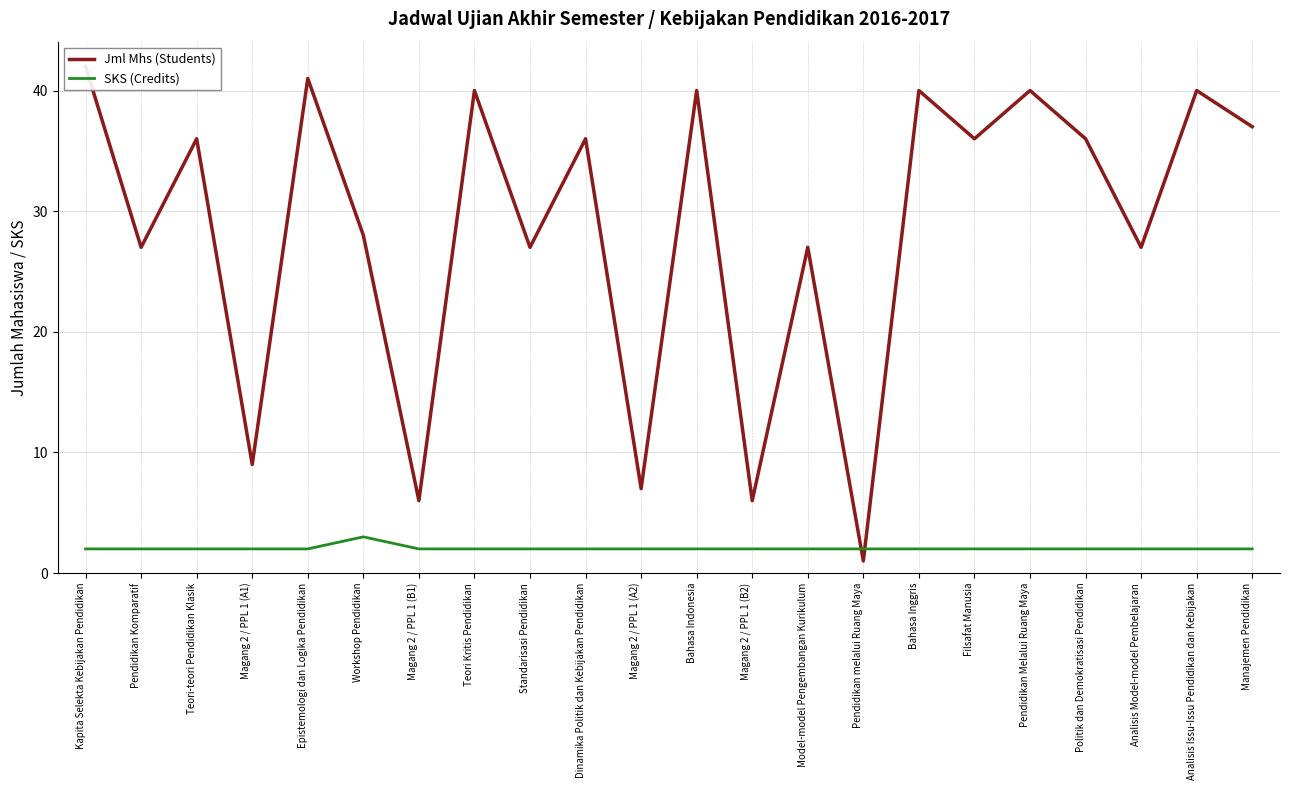

In Jml Mhs (Students), how many points are lower than both neighbors (excluding endpoints)?

9